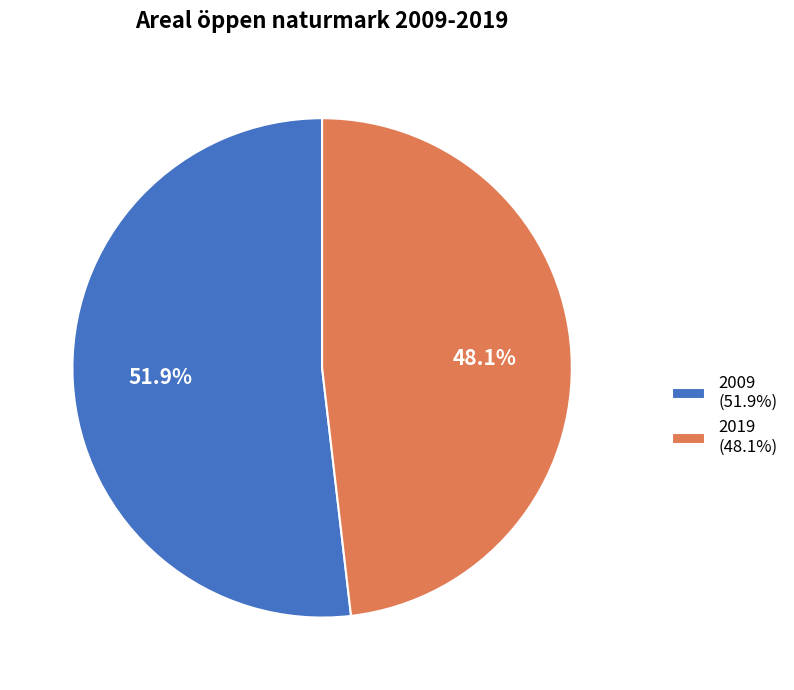

Is 2019 the majority of the pie?

No